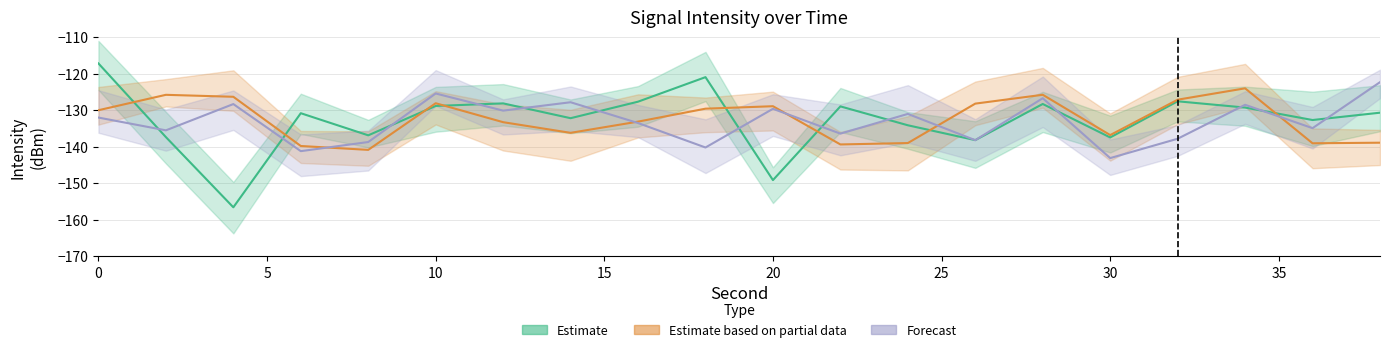

Which series has the largest total across all categories?

Estimate based on partial data